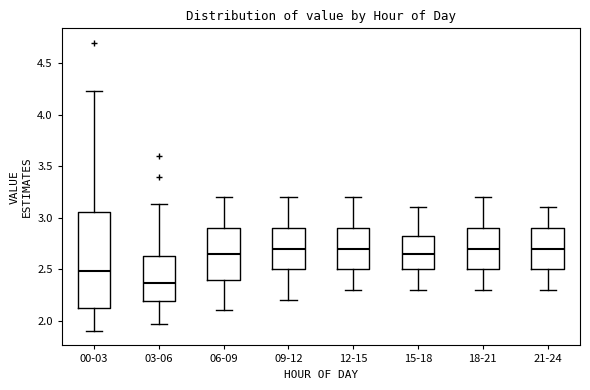

Which box has the lowest median line?

03-06